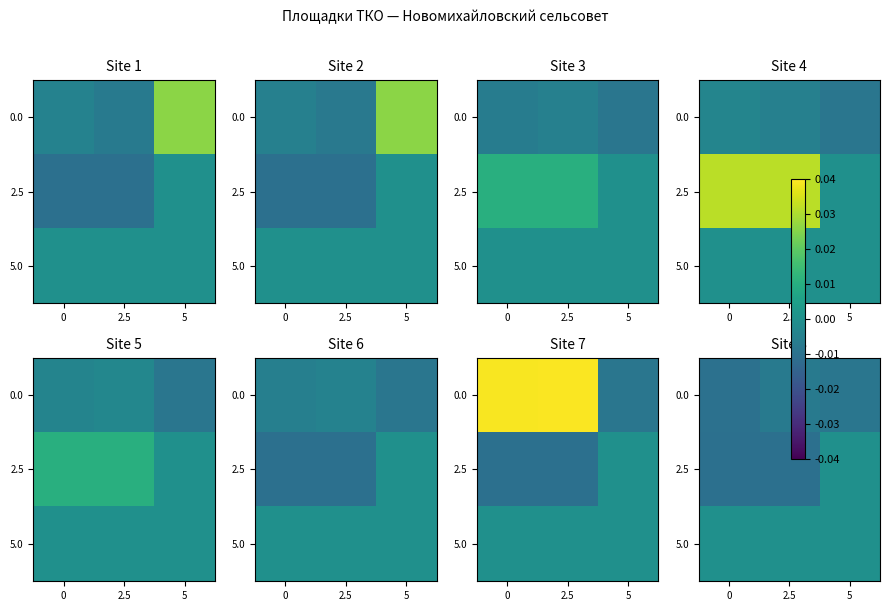

Is the value of 0.0 at 2.5 greater than the value of 5.0 at 5?

No